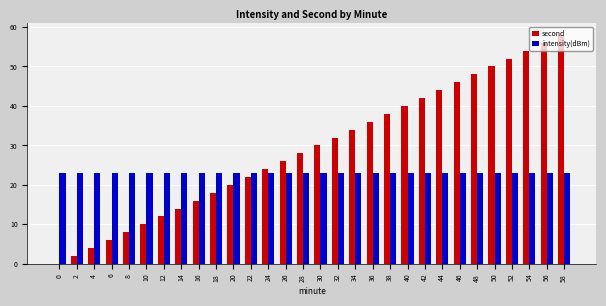

How many data points does each series have?

30